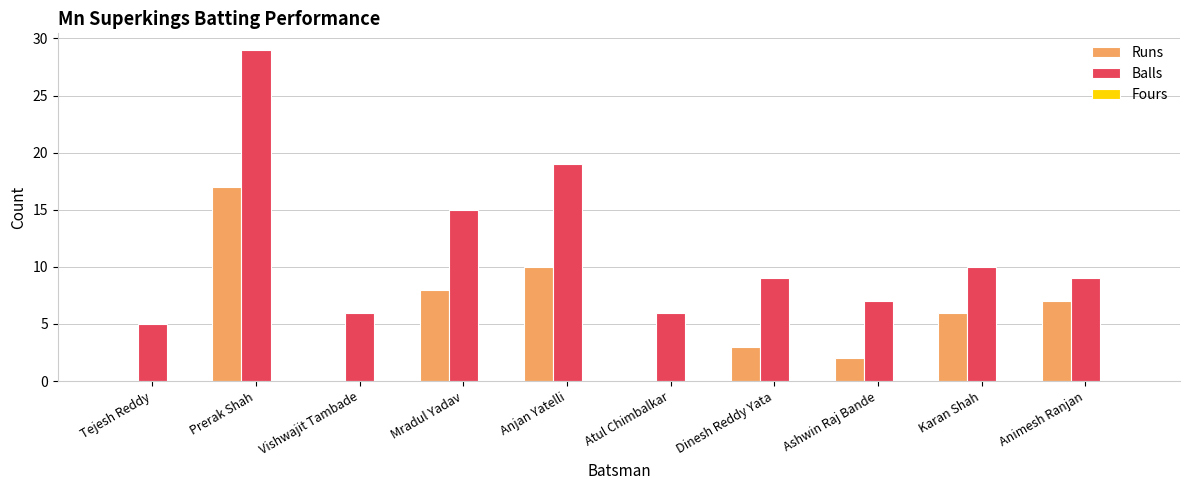

The Balls series shows 6 at Vishwajit Tambade. True or false?

True